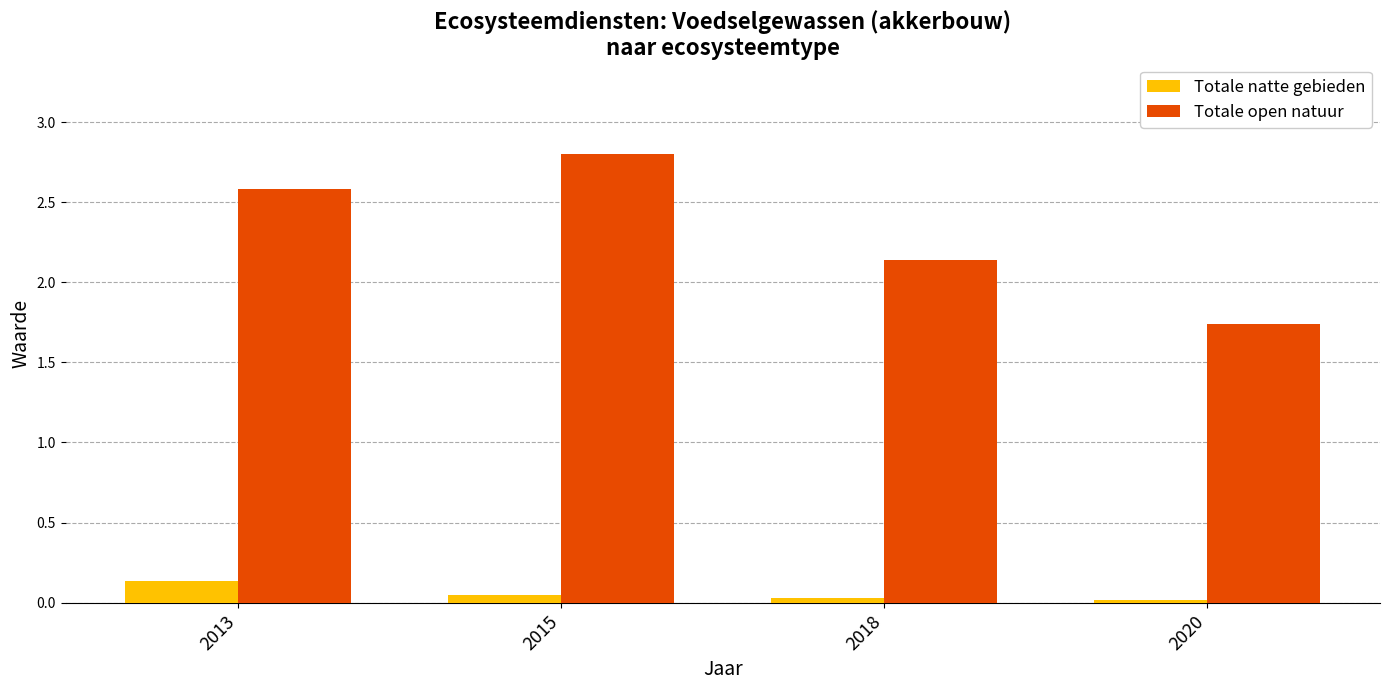

Rank the series by their average value, from highest to lowest.

Totale open natuur, Totale natte gebieden